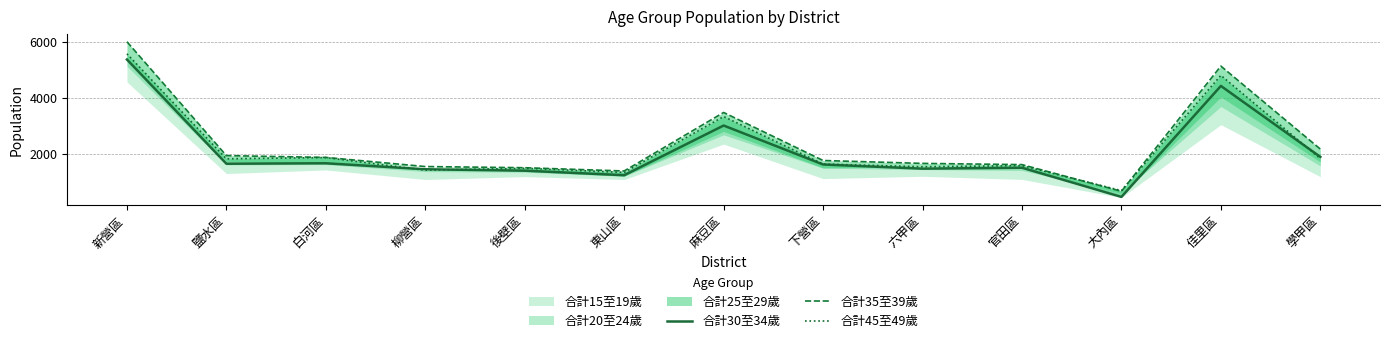

Is the value of 合計45至49歲 at 六甲區 greater than the value of 合計30至34歲 at 後壁區?

Yes